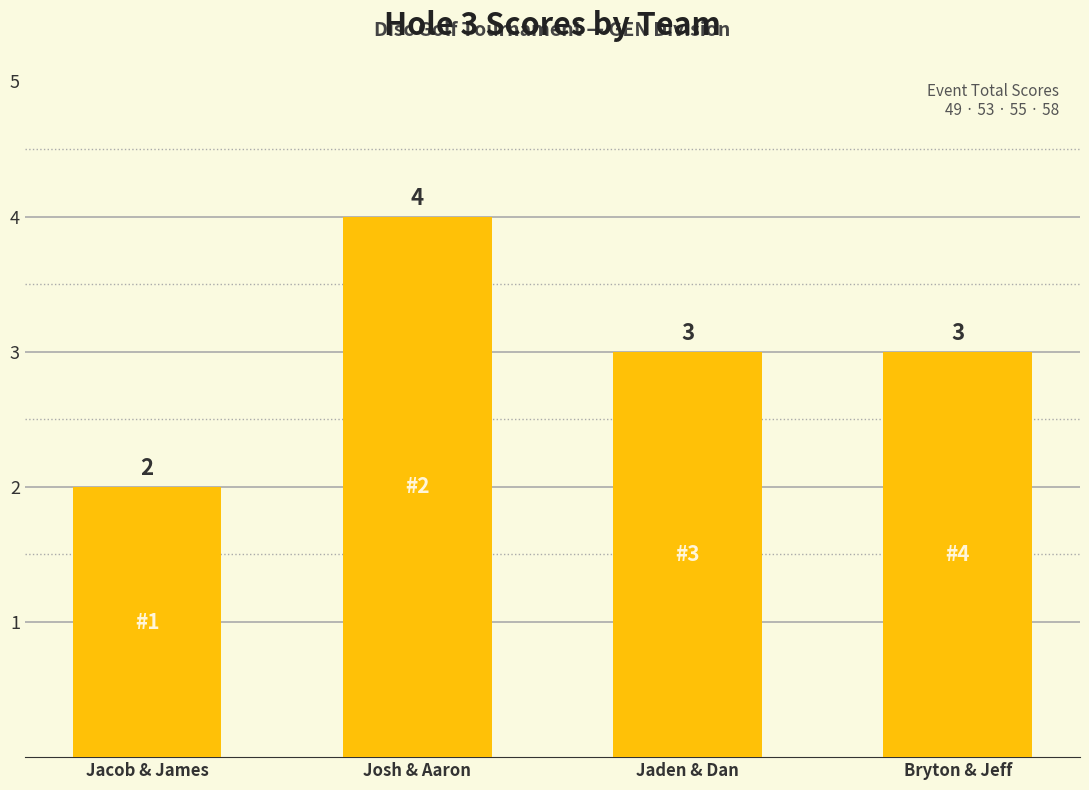

What is the difference between the values at Jaden & Dan and Josh & Aaron?

1